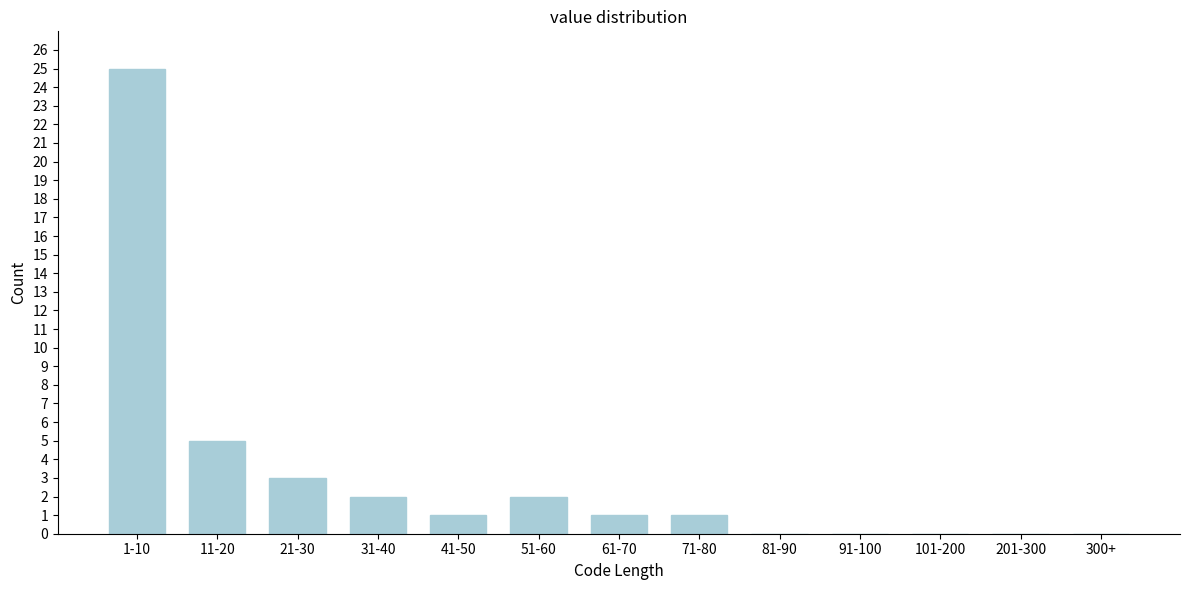

Reading right to left, list all the values displayed in this chart.

300+=0	201-300=0	101-200=0	91-100=0	81-90=0	71-80=1	61-70=1	51-60=2	41-50=1	31-40=2	21-30=3	11-20=5	1-10=25